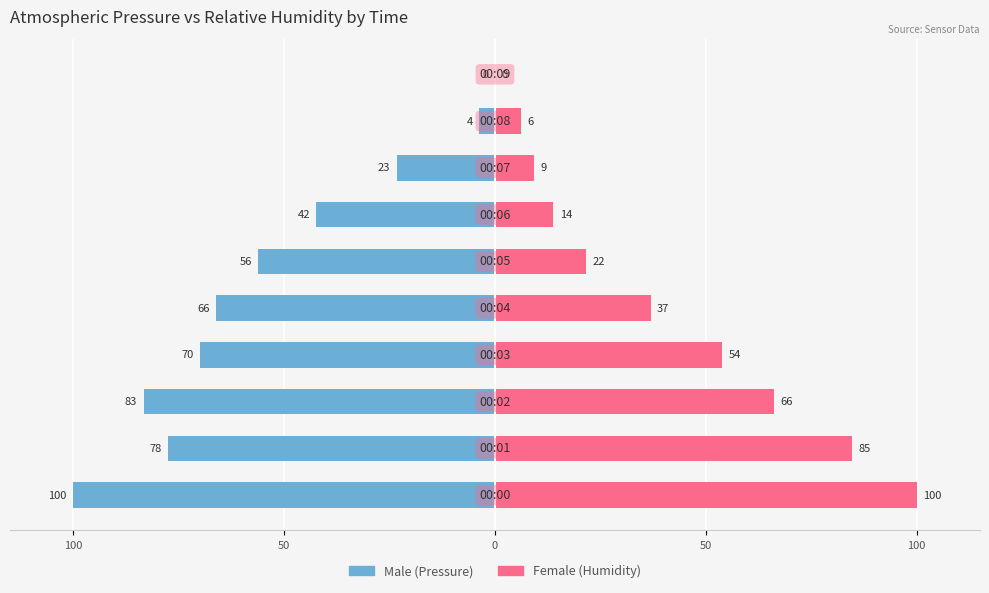

Reading right to left, what are all the values shown in this chart?

Male: 0.0	-3.8	-23.3	-42.4	-56.2	-66.2	-70.0	-83.3	-77.6	-100.0
Female: 0.0	6.1	9.2	13.9	21.5	36.9	53.9	66.1	84.6	100.0